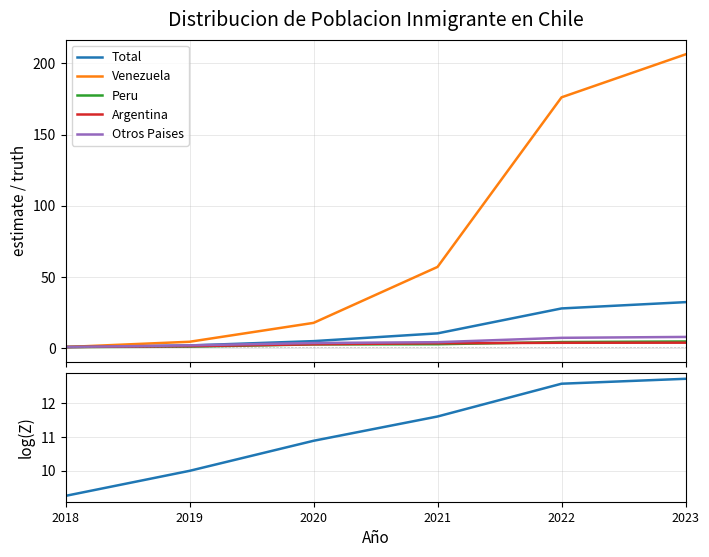

Between 2020 and 2022, which series saw the biggest shift?

Venezuela